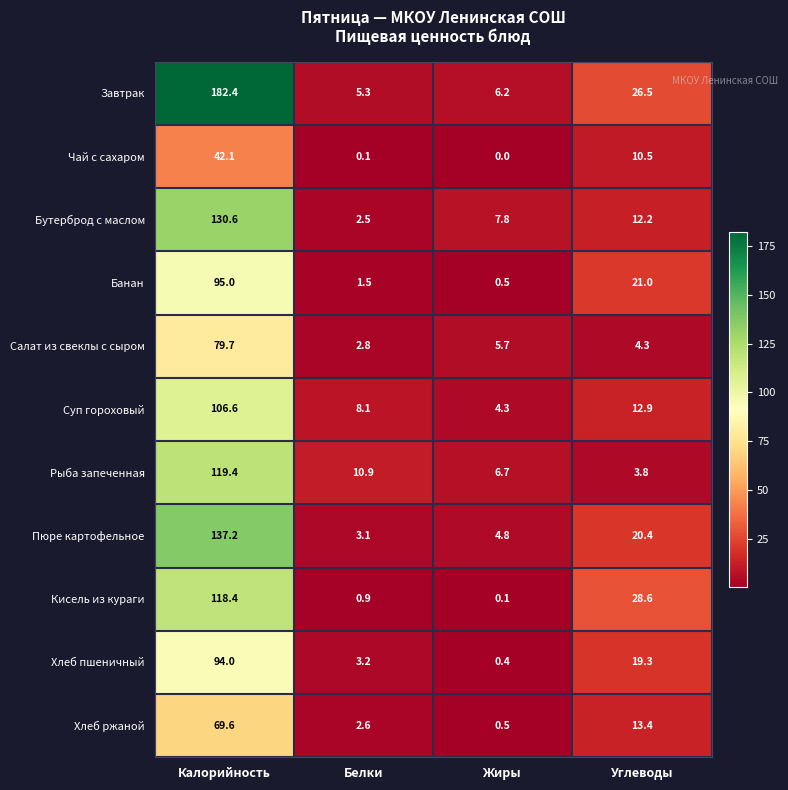

What is the difference between the Хлеб ржаной values at Жиры and Белки?

2.1